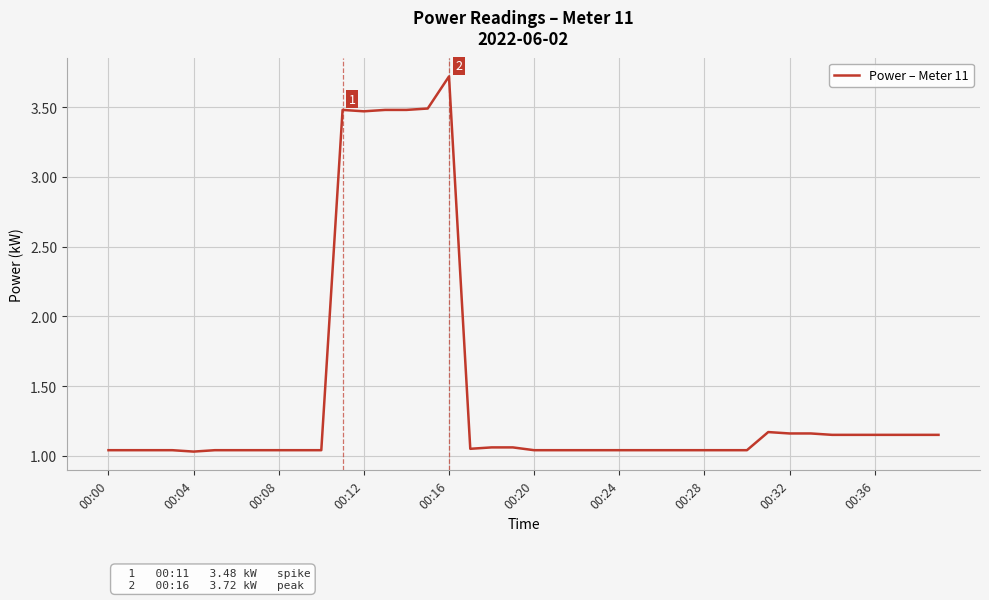

What is the maximum value shown in the chart?

3.7